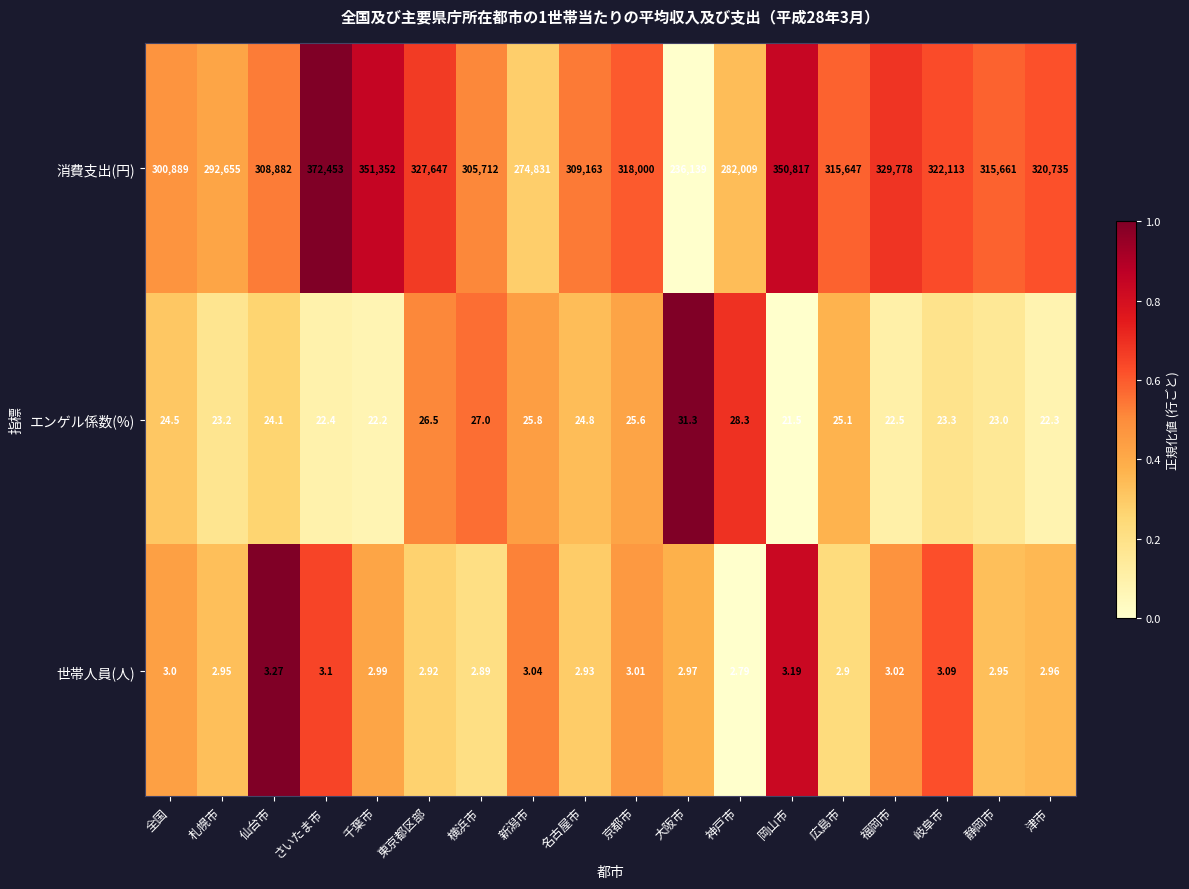

Count the number of data series in this chart.

3